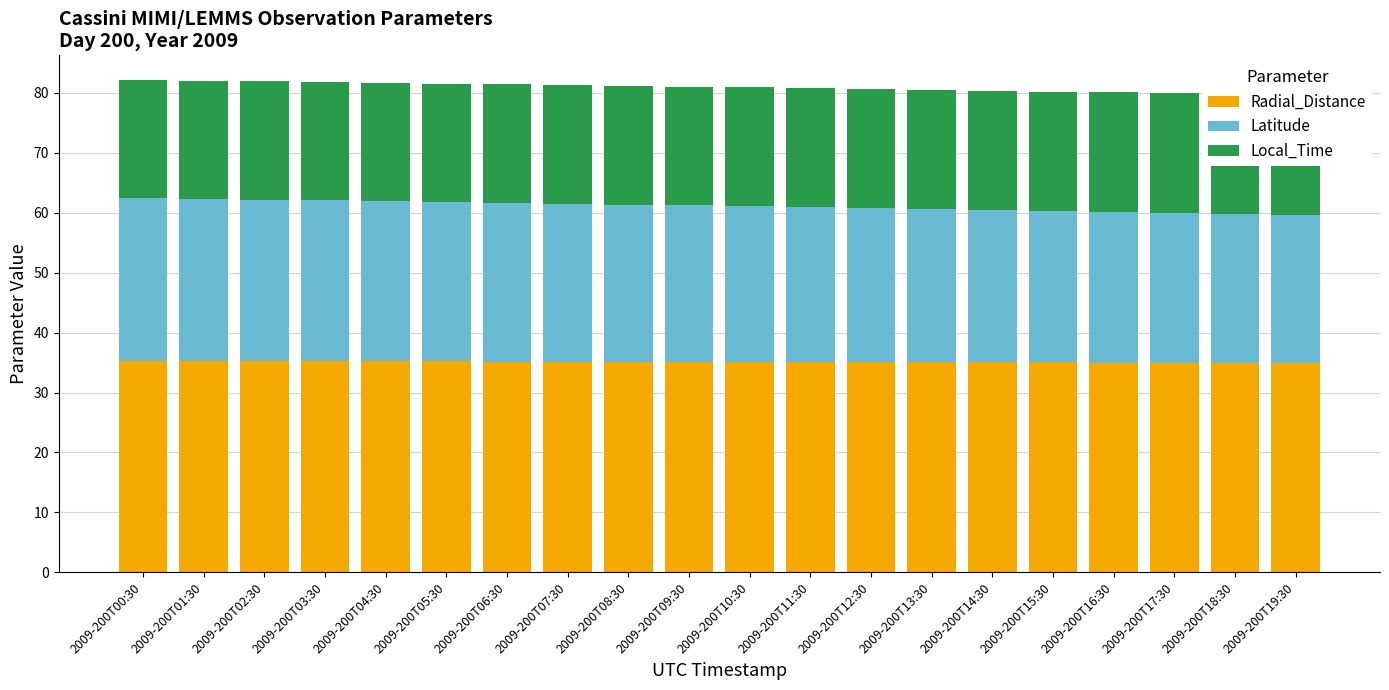

Are the bars horizontal?

No